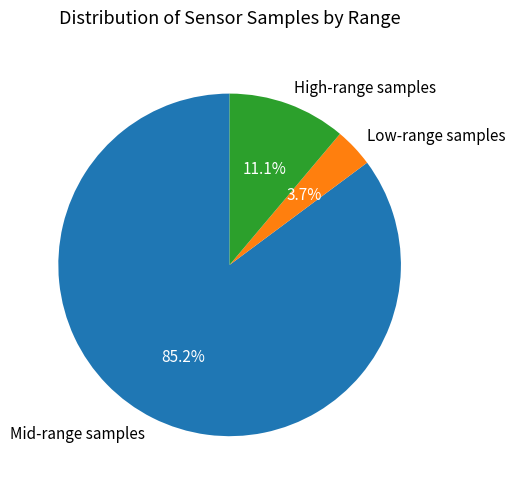

Is there a majority slice in this chart?

Yes